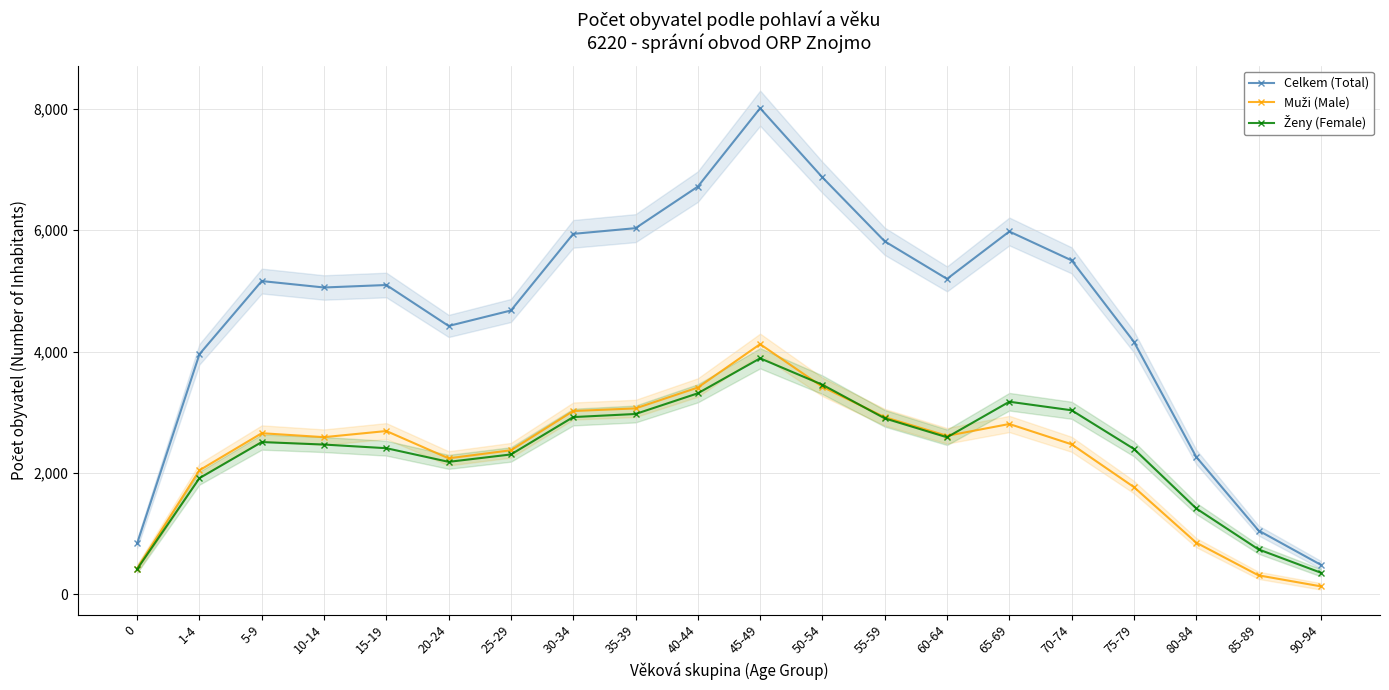

In Ženy (Female), how many points are higher than both neighbors (excluding endpoints)?

3